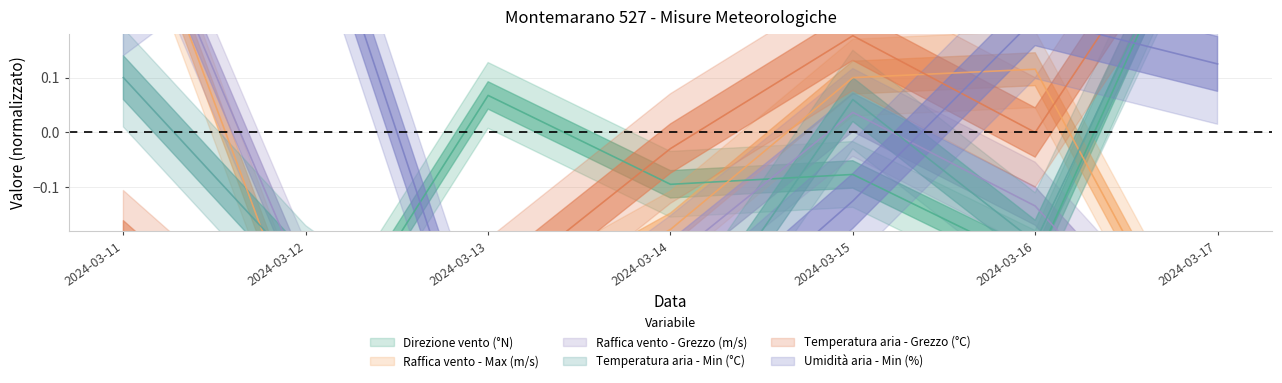

Rank the series by their maximum value, from lowest to highest.

Temperatura aria - Min (°C), Direzione vento (°N), Raffica vento - Max (m/s), Raffica vento - Grezzo (m/s), Umidità aria - Min (%), Temperatura aria - Grezzo (°C)